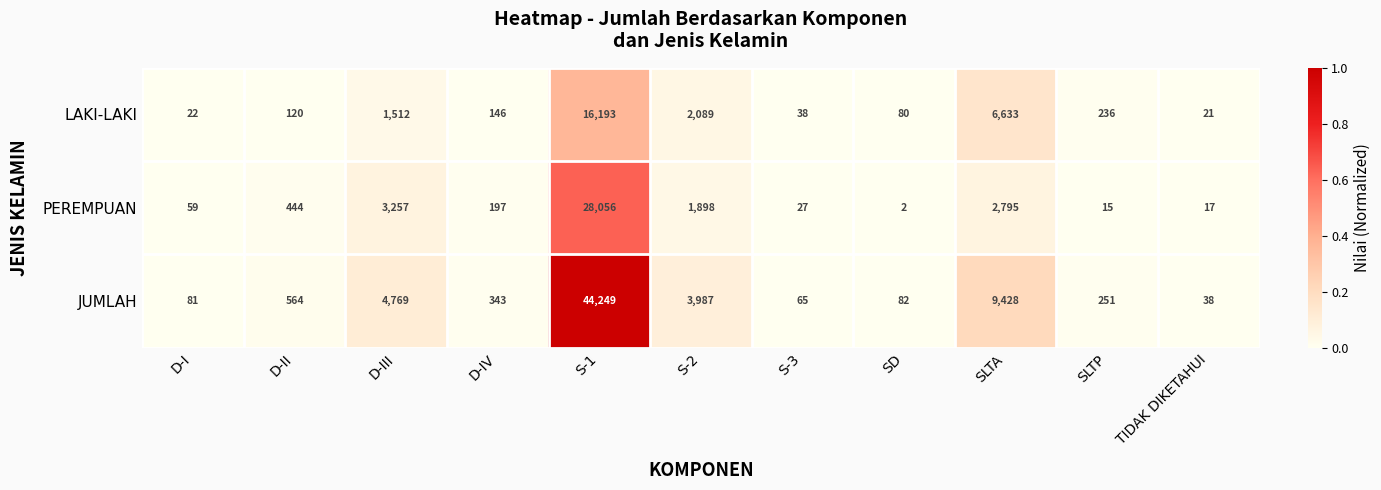

Which series changed the most between D-I and S-2?

JUMLAH